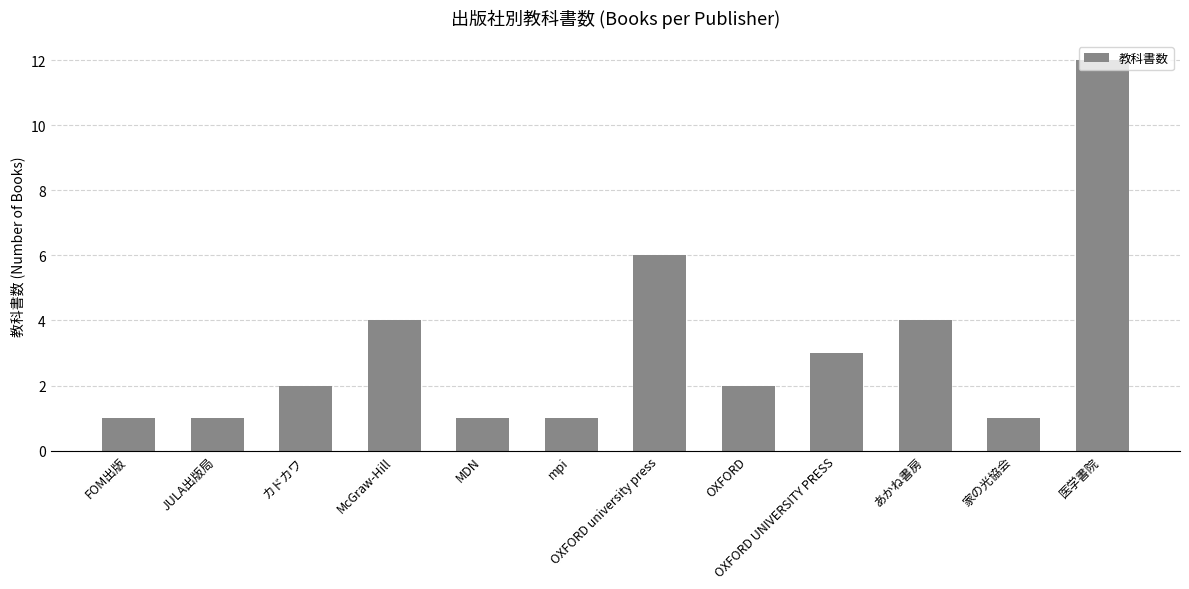

What is the label of the 11th bar from the right?

JULA出版局